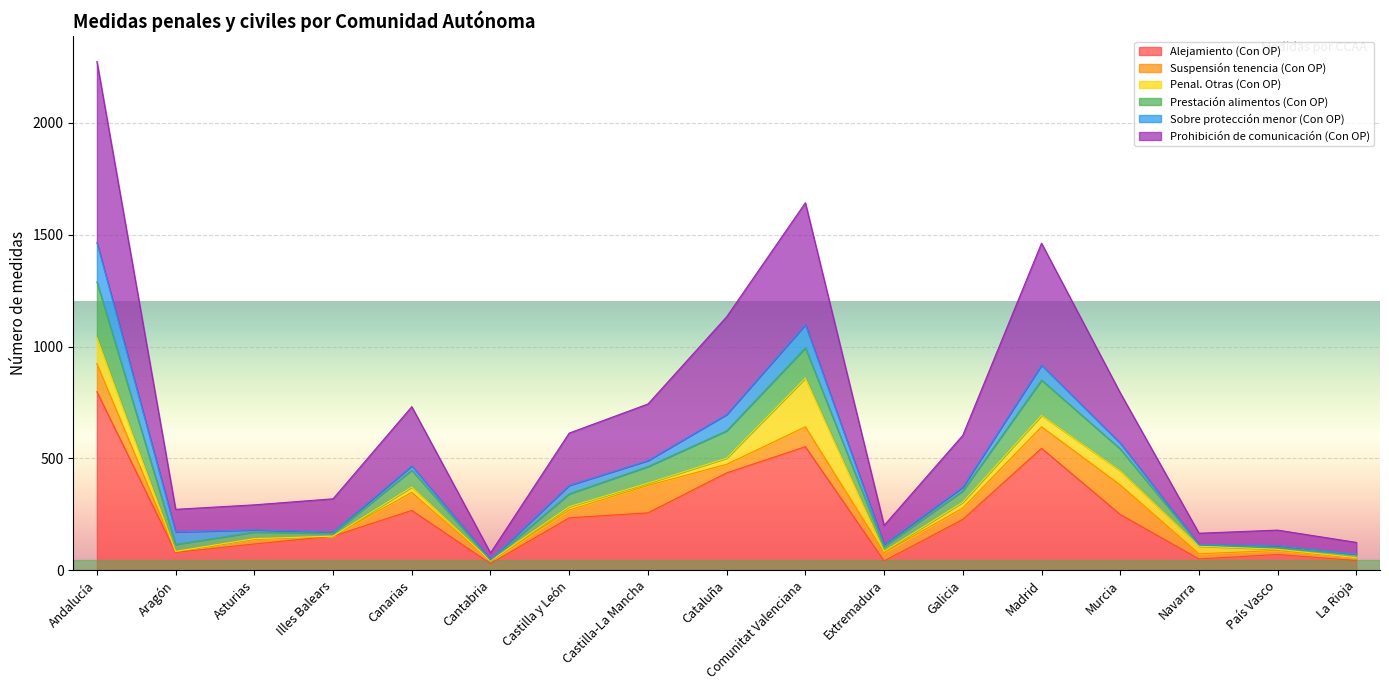

Which series has the largest total across all categories?

Prohibición de comunicación (Con OP)